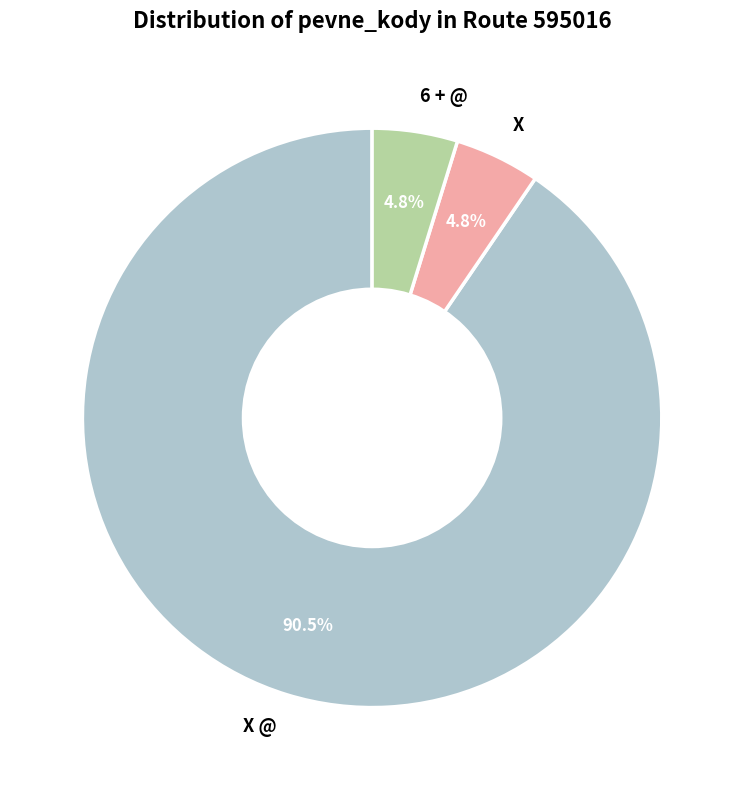

The X slice represents 19% of the pie. True or false?

False